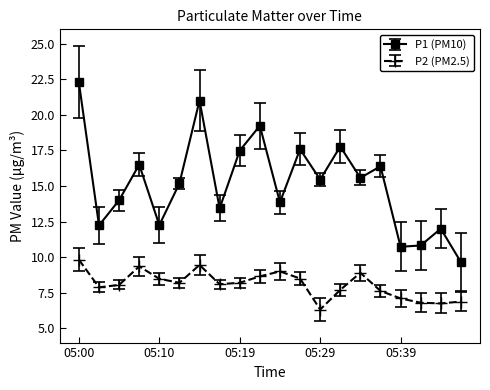

True or false: P1 (PM10) has more than 1 interior local peaks.

True